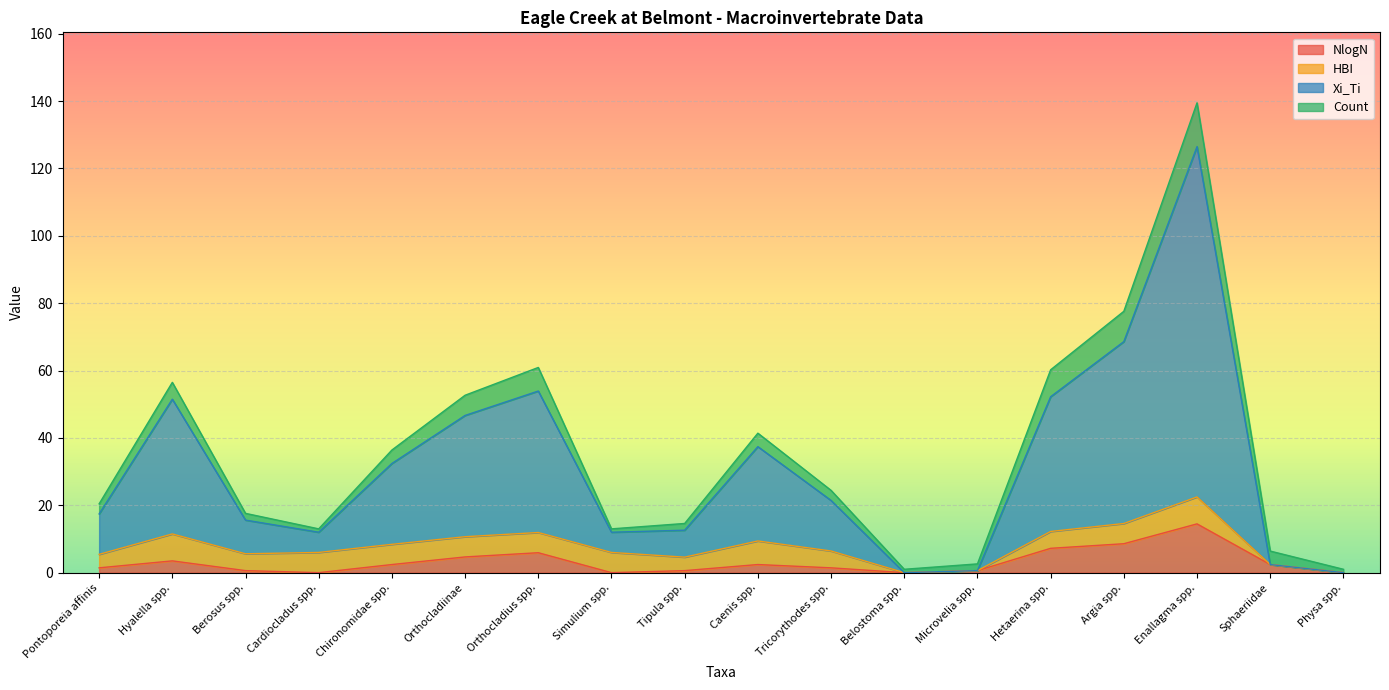

Between Hyalella spp. and Belostoma spp., which is larger?

Hyalella spp.